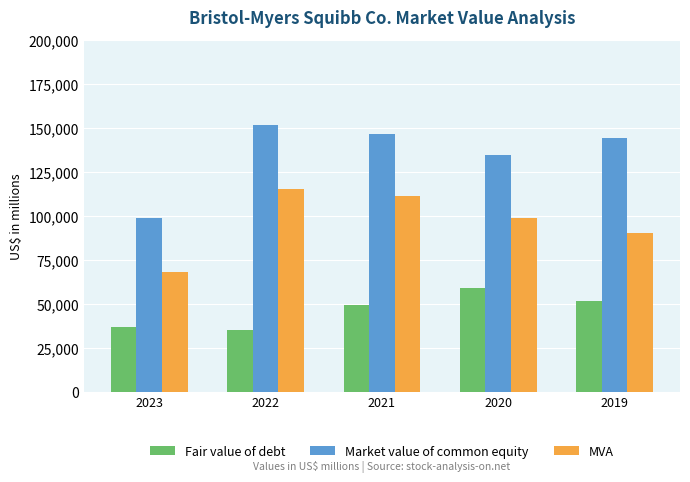

List the series in order of their peak value, highest first.

Market value of common equity, MVA, Fair value of debt